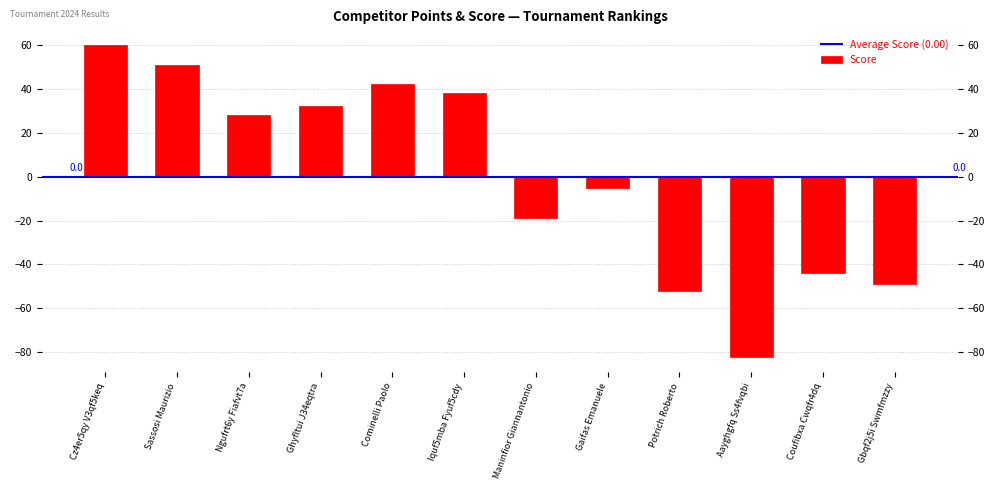

What is the label of the 1st bar from the right?

Gbqf2j5i Swmfmzzy